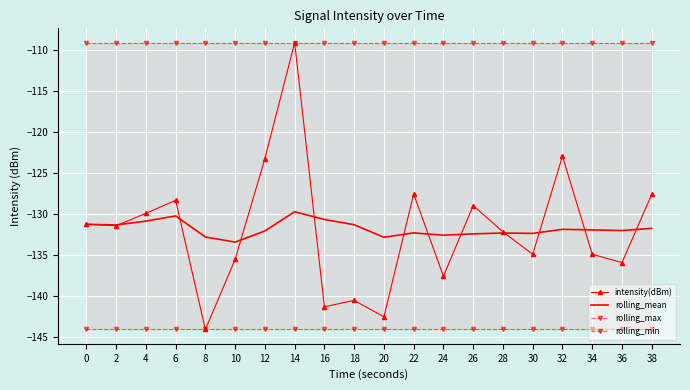

How many data points in intensity(dBm) are less than -131?

12